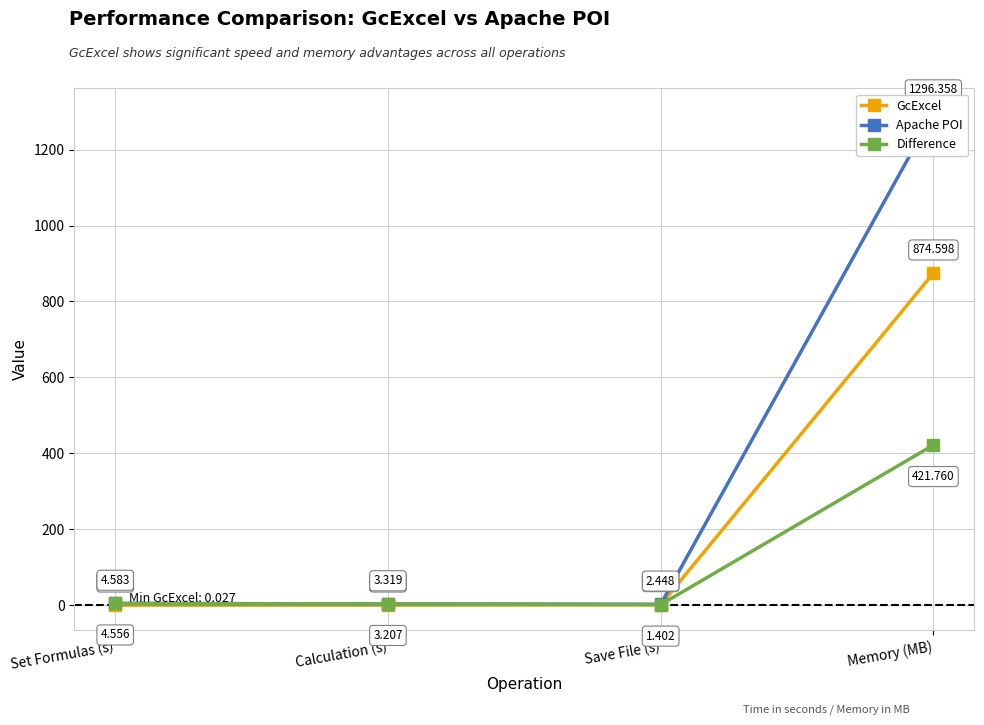

True or false: GcExcel has more than 2 interior local peaks.

False